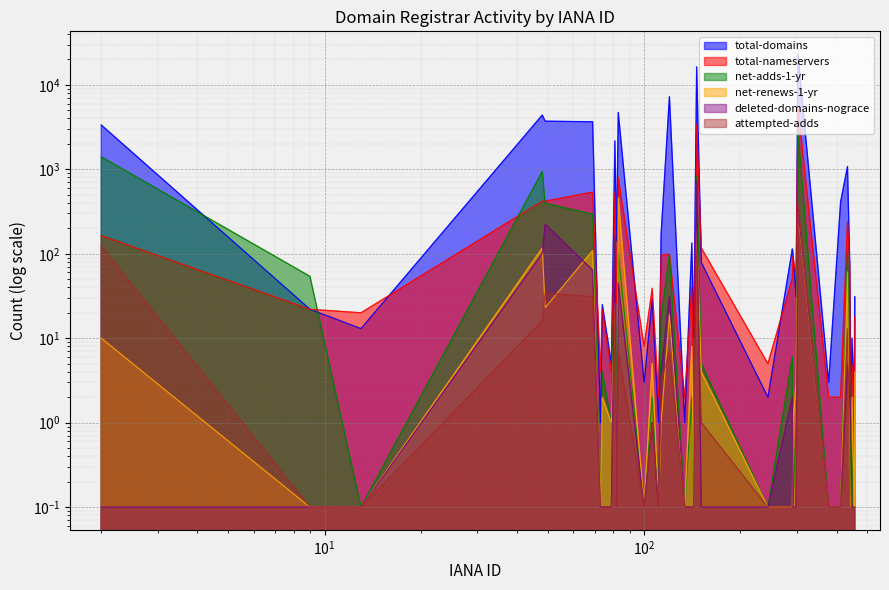

What is the value of the total-domains point at the 4th from the left?

4385.0